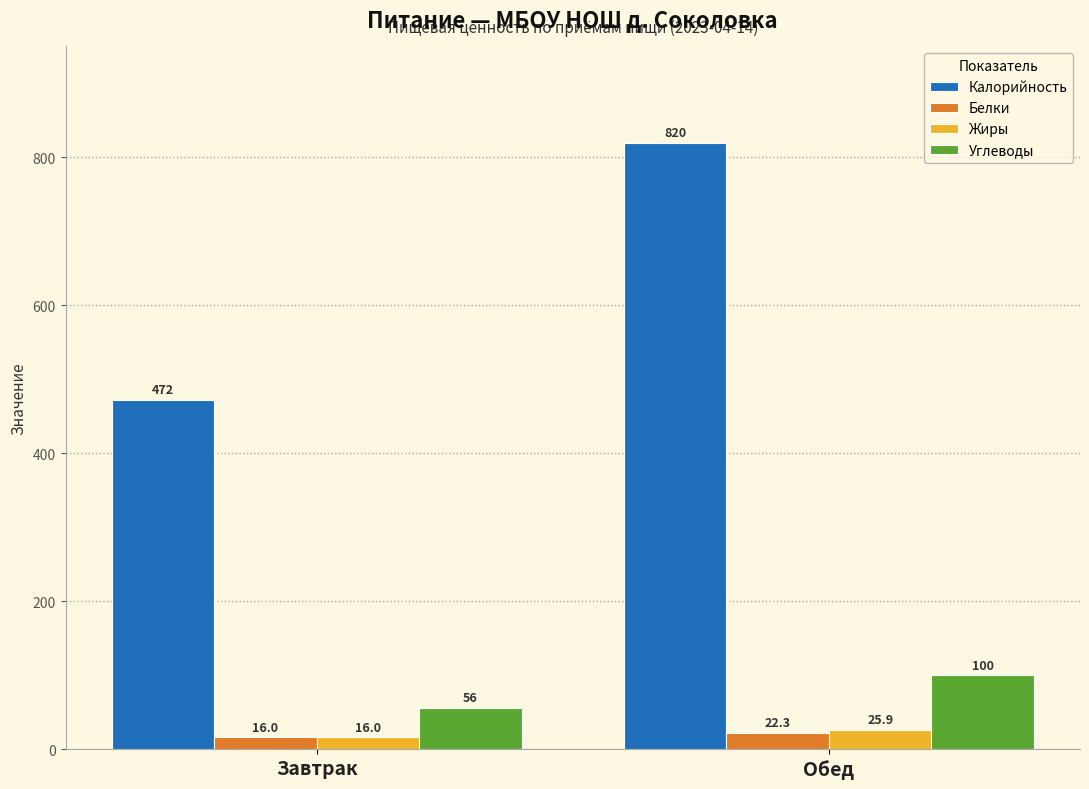

What are all the series names shown in the legend?

Калорийность, Белки, Жиры, Углеводы